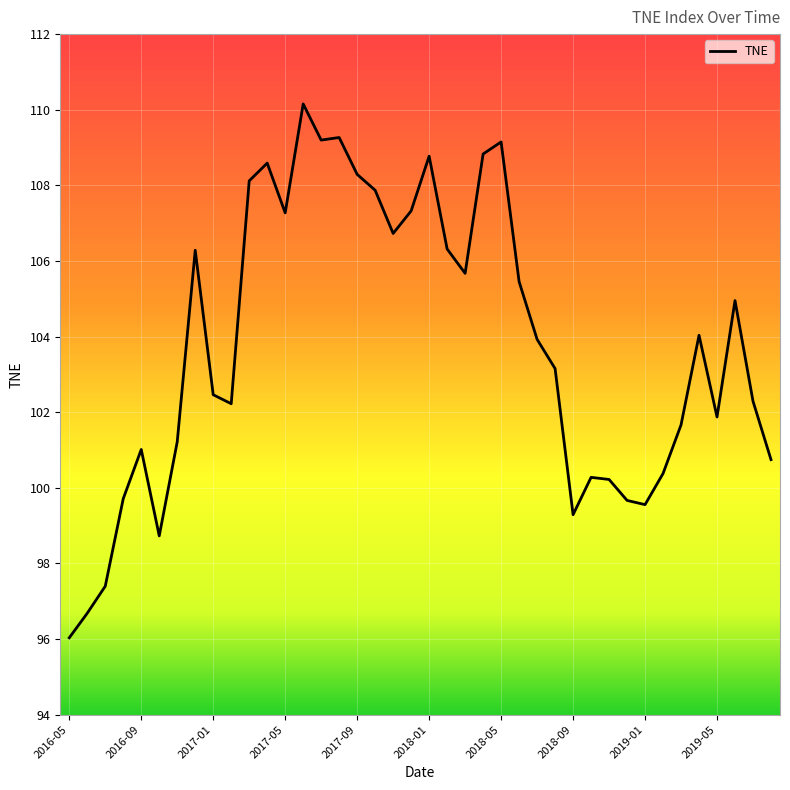

What is the smallest value displayed?

96.0